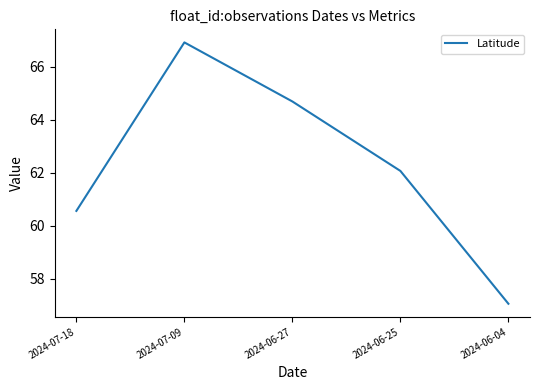

Does the chart display data point markers on the line(s)?

No